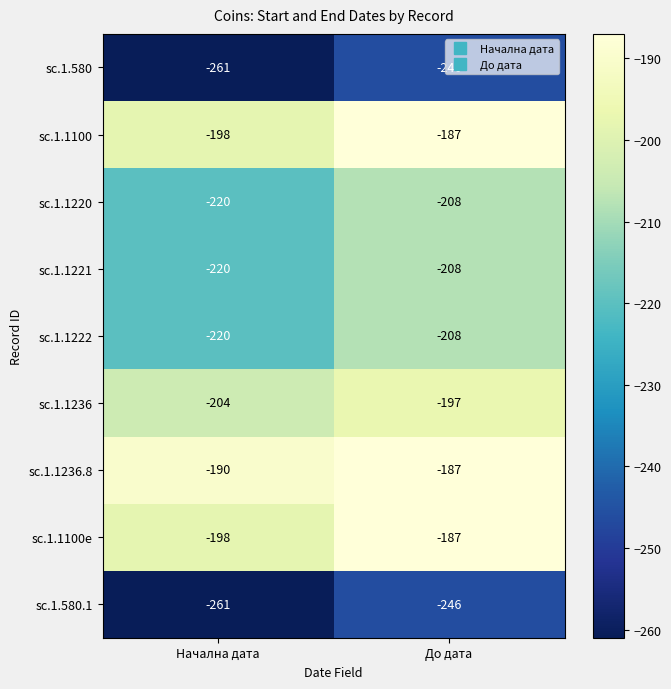

What is the difference between the maximum and minimum values in the sc.1.1236.8 series?

3